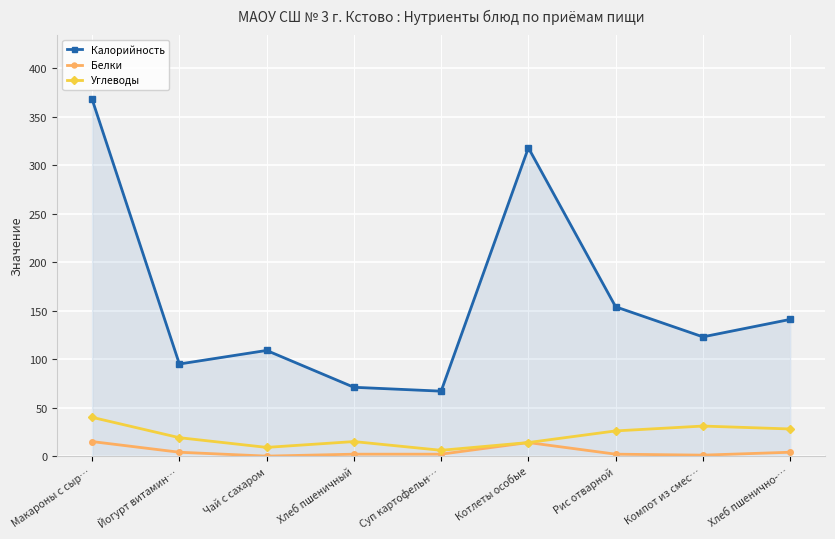

What is the sum of all Белки values?

44